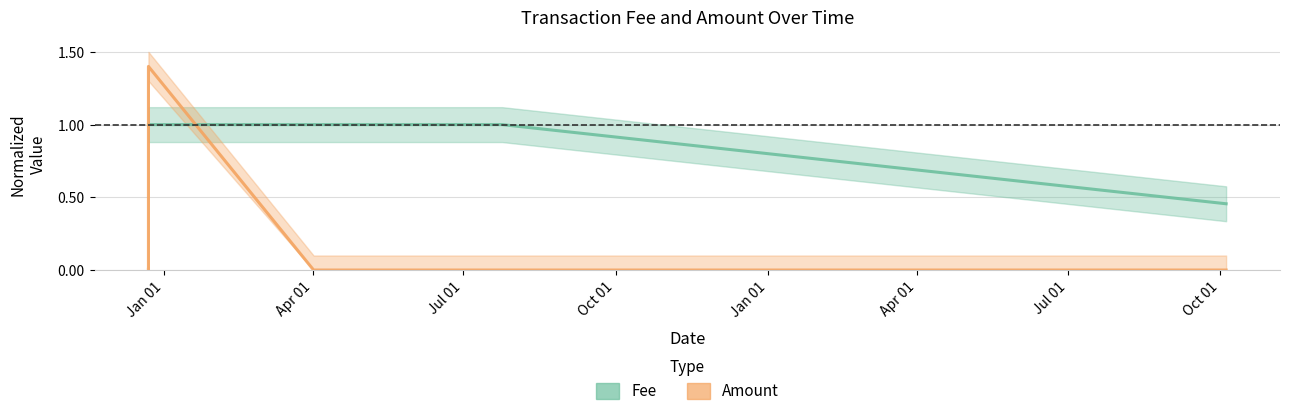

After their last crossing, which series has the higher values: Amount or Fee?

Fee